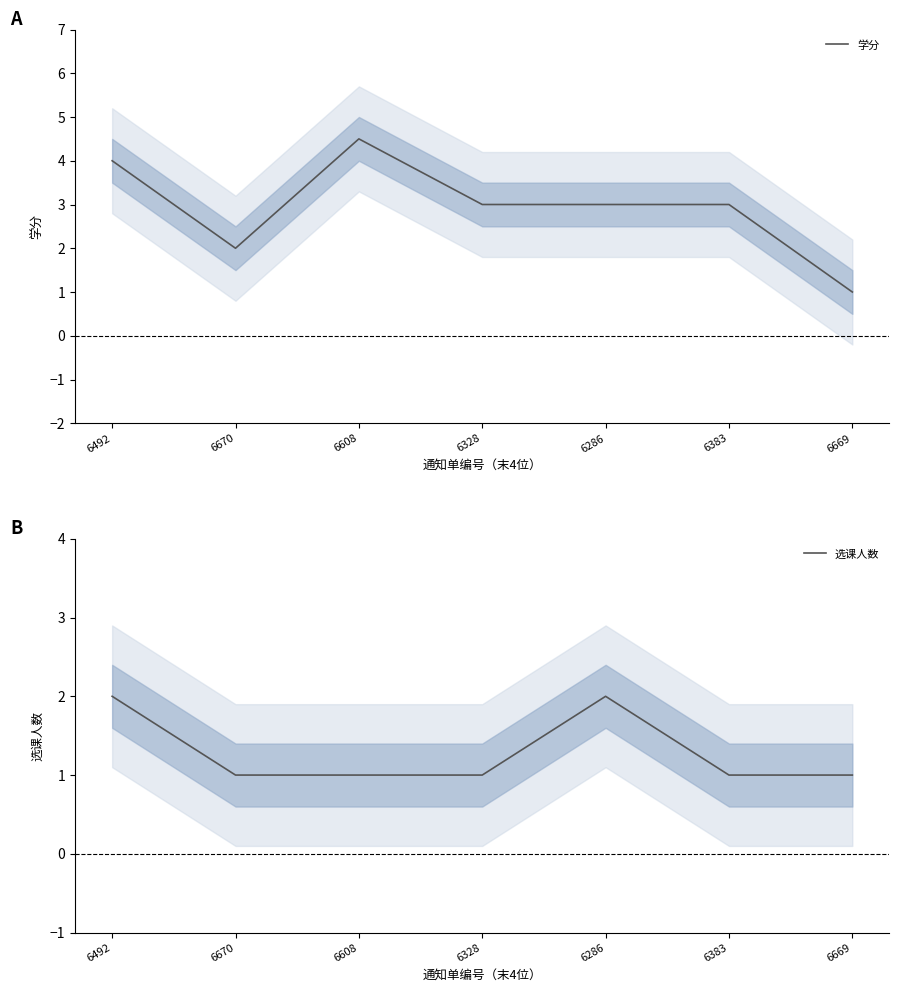

True or false: 选课人数 and 学分 intersect in this chart.

False